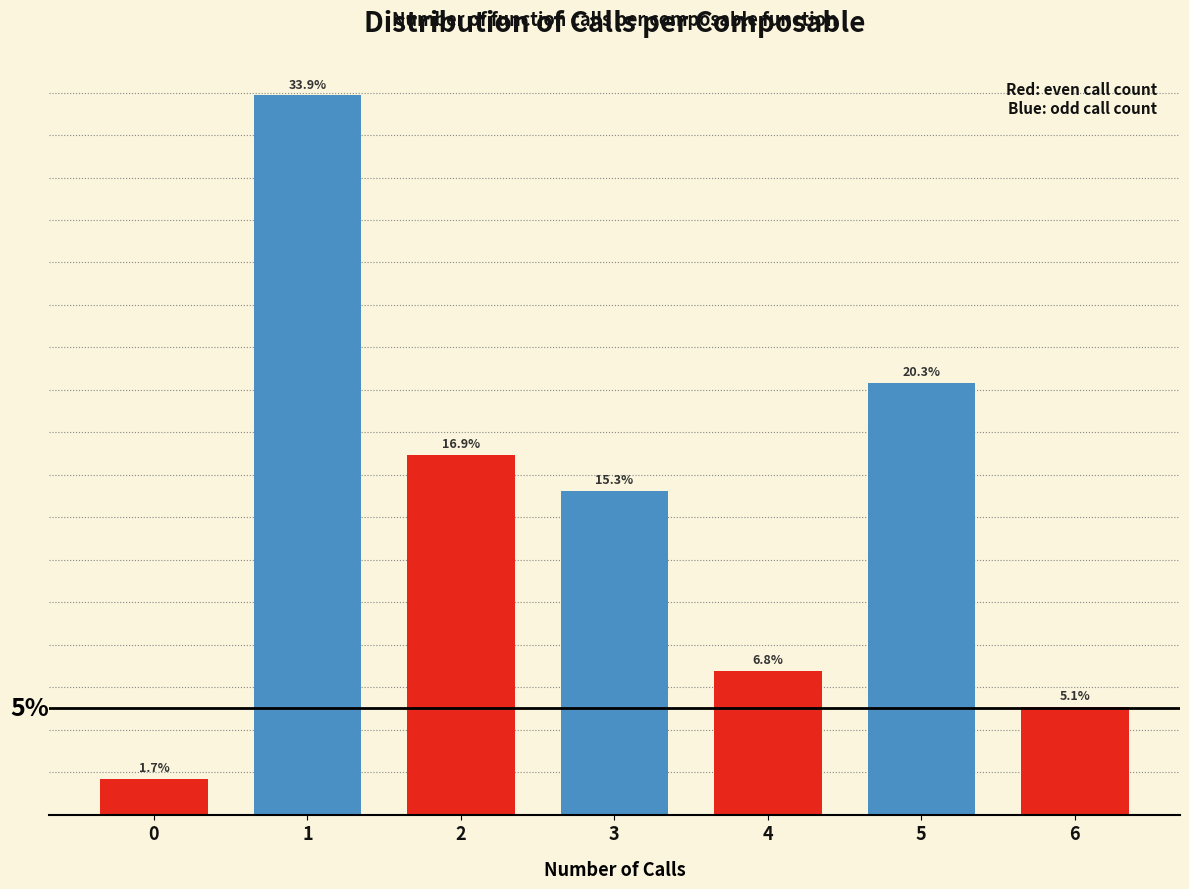

Rank the categories by value from highest to lowest.

1, 5, 2, 3, 4, 6, 0